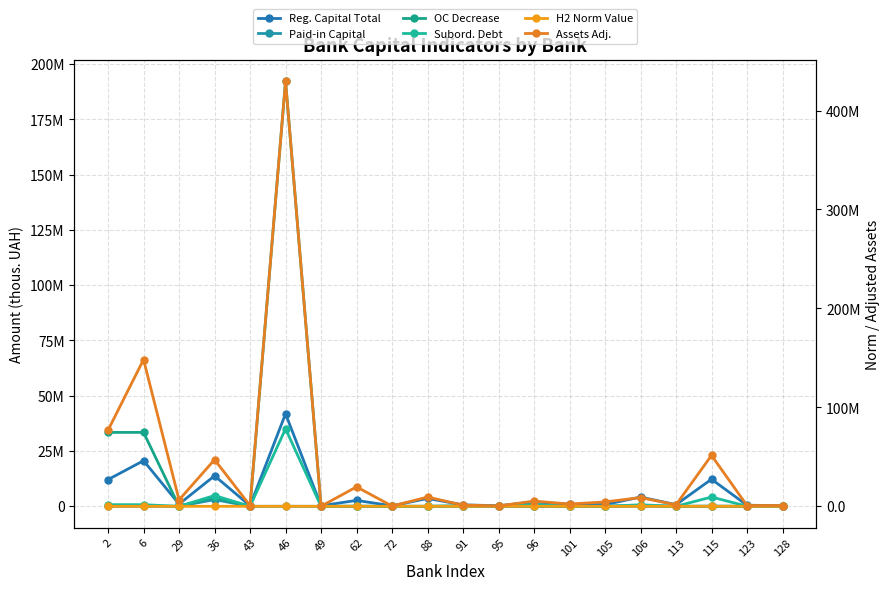

What is the highest value of the H2 Norm Value series?

250.3